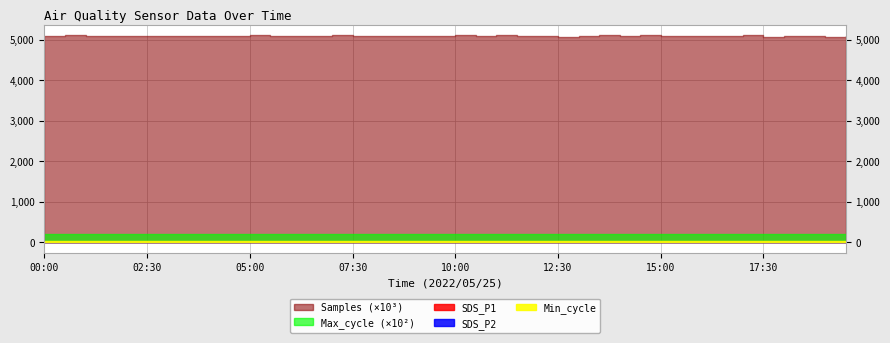

Count the number of data series in this chart.

5